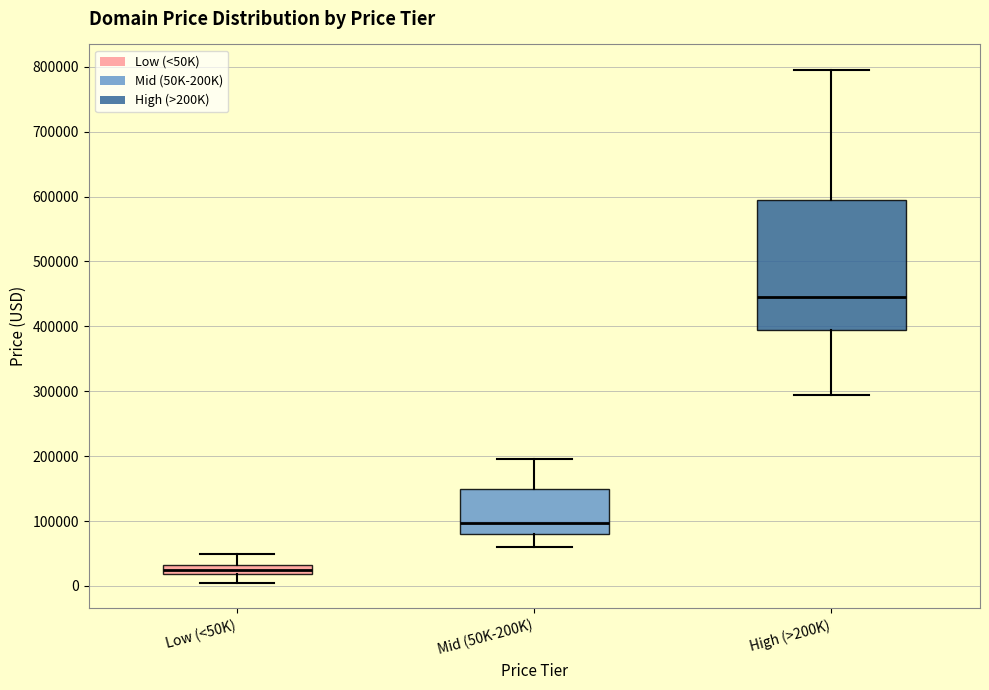

Which box has the lowest median line?

Low (<50K)